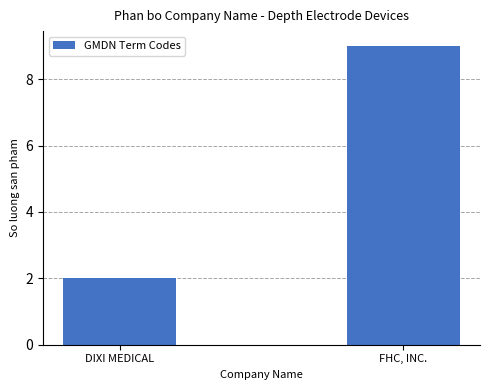

What is the minimum value shown in the chart?

2